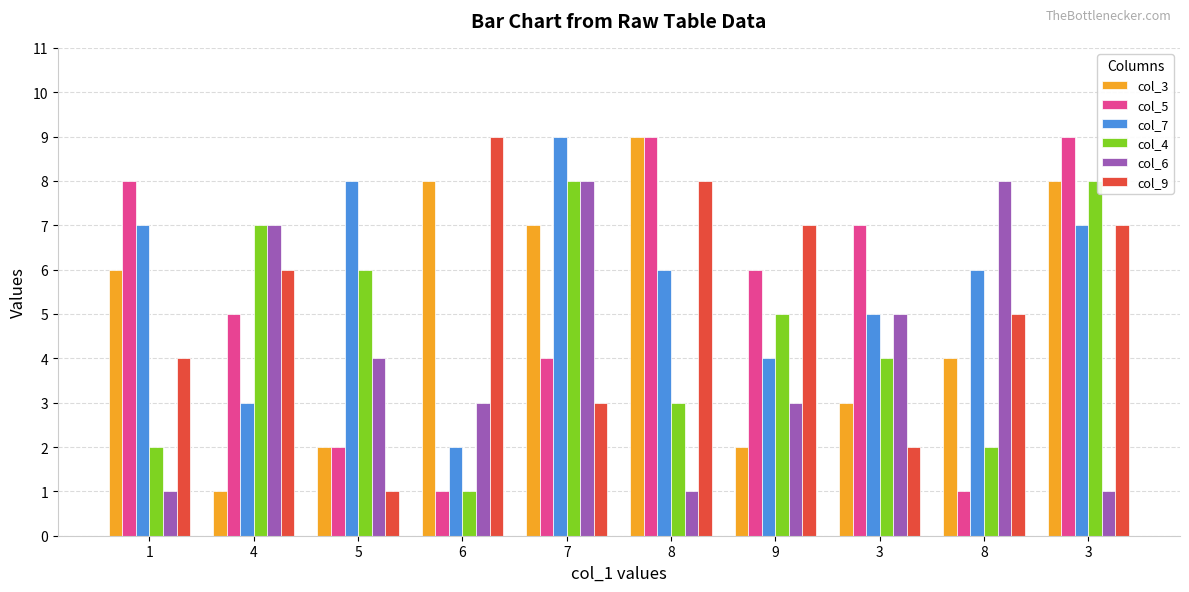

How many bars are there in each group?

6